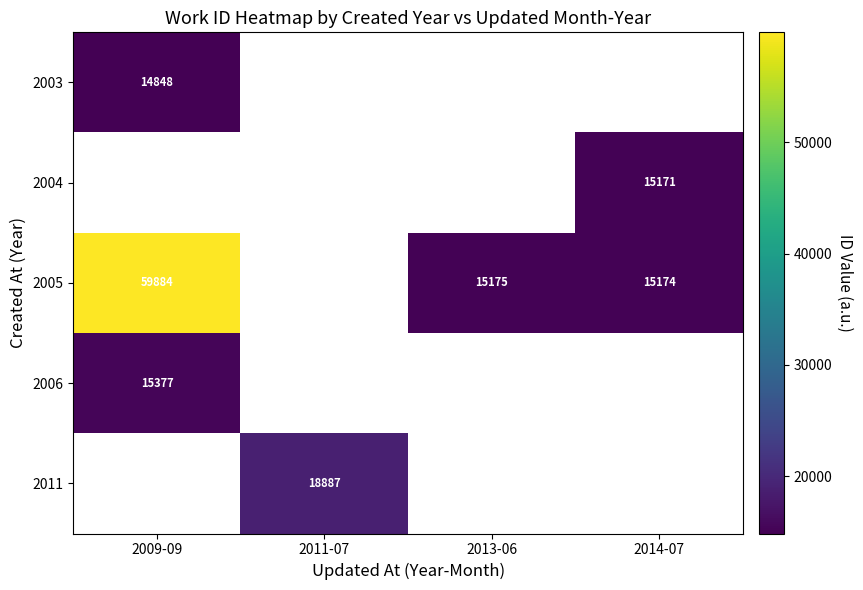

The 2005 series shows 59884 at 2009-09. True or false?

True